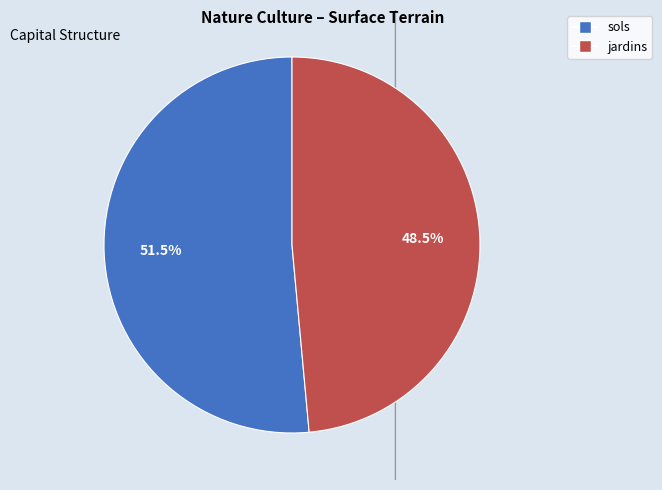

What is the majority slice?

sols